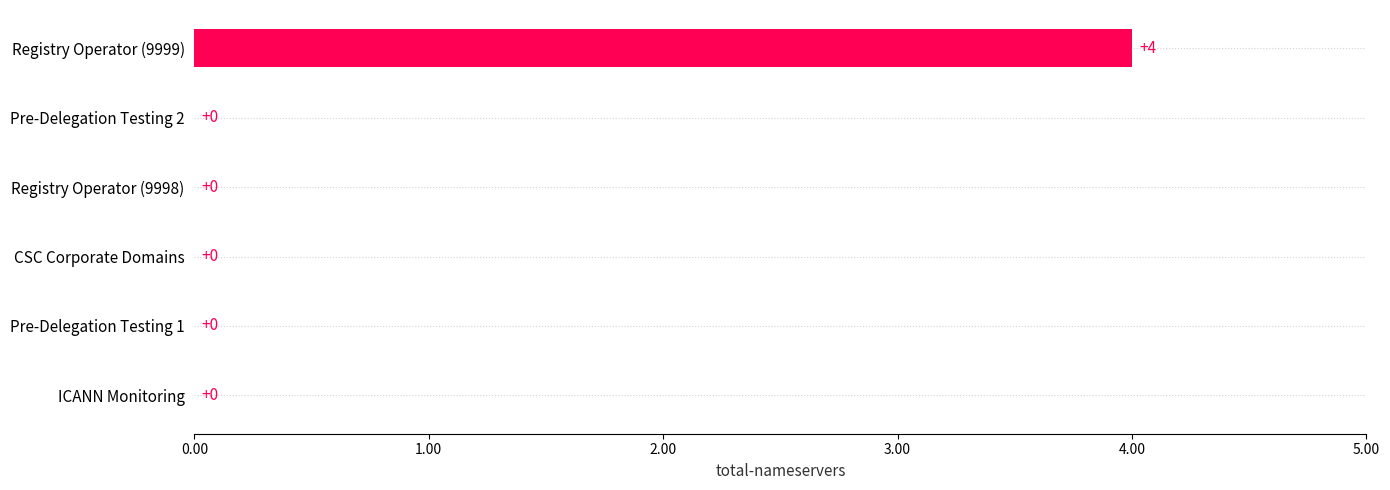

Reading bottom to top, transcribe all the data shown in this chart.

ICANN Monitoring=0	Pre-Delegation Testing 1=0	CSC Corporate Domains=0	Registry Operator (9998)=0	Pre-Delegation Testing 2=0	Registry Operator (9999)=4